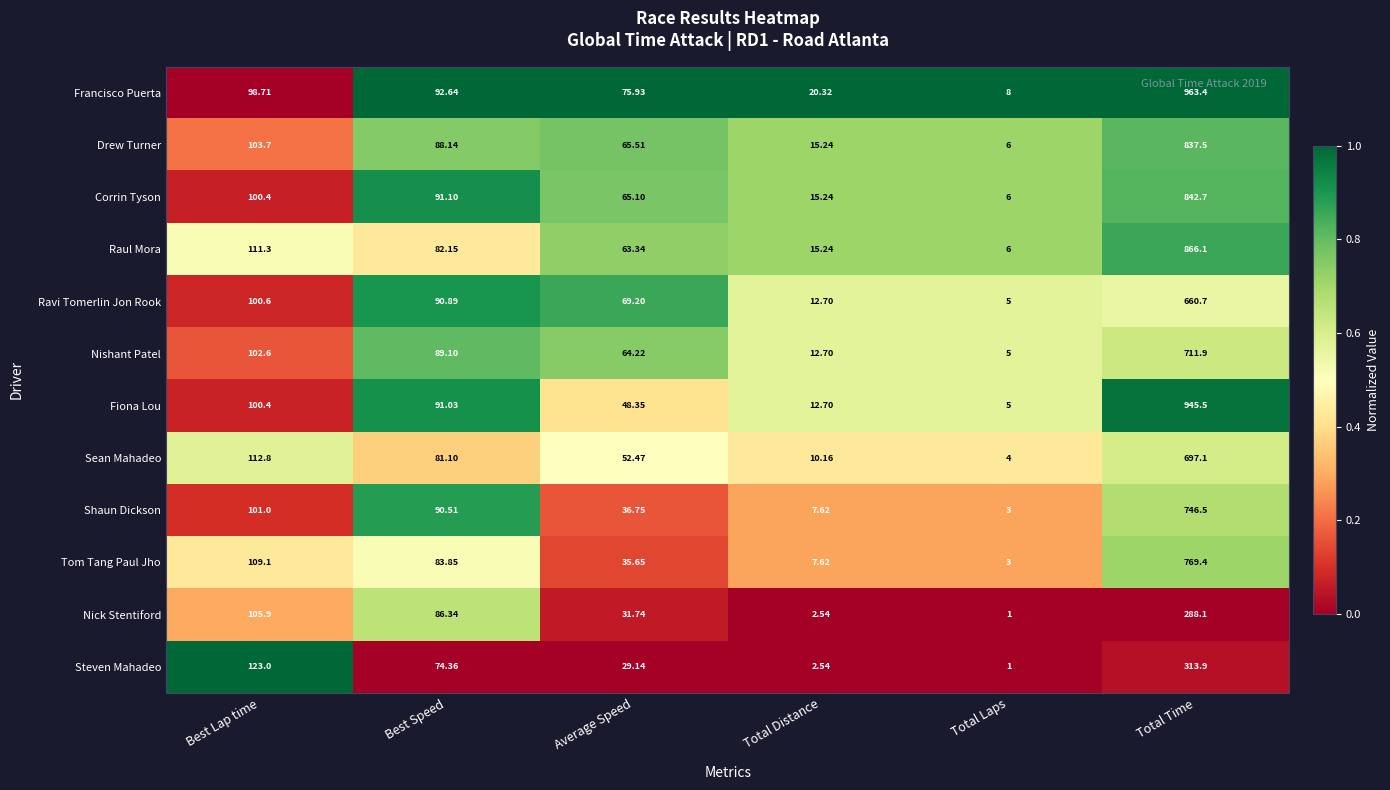

List the series in order of their peak value, highest first.

Francisco Puerta, Fiona Lou, Raul Mora, Corrin Tyson, Drew Turner, Tom Tang Paul Jho, Shaun Dickson, Nishant Patel, Sean Mahadeo, Ravi Tomerlin Jon Rook, Steven Mahadeo, Nick Stentiford